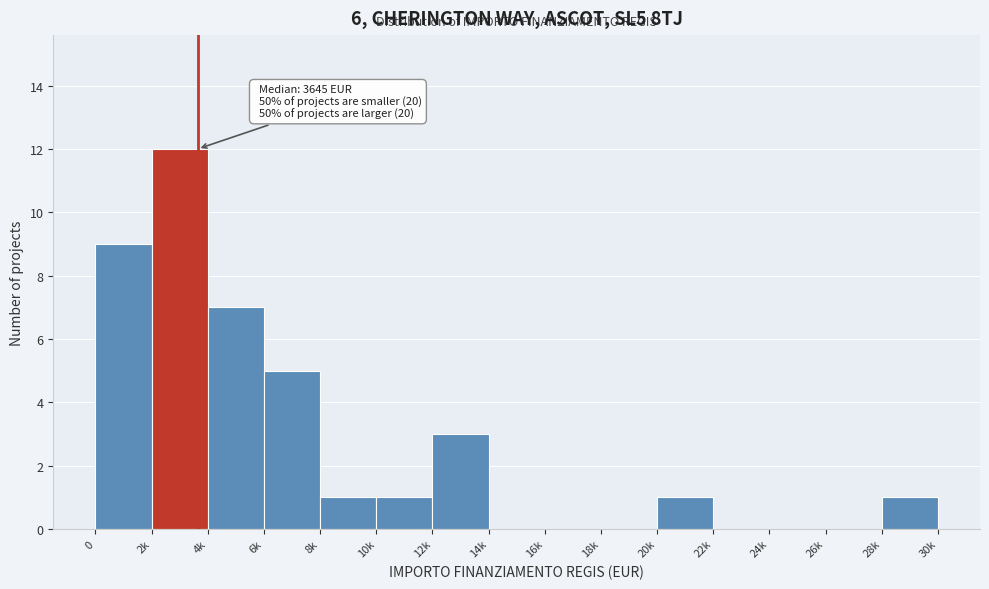

Reading left to right, what are all the values shown in this chart?

0=9	2k=12	4k=7	6k=5	8k=1	10k=1	12k=3	14k=0	16k=0	18k=0	20k=1	22k=0	24k=0	26k=0	28k=1